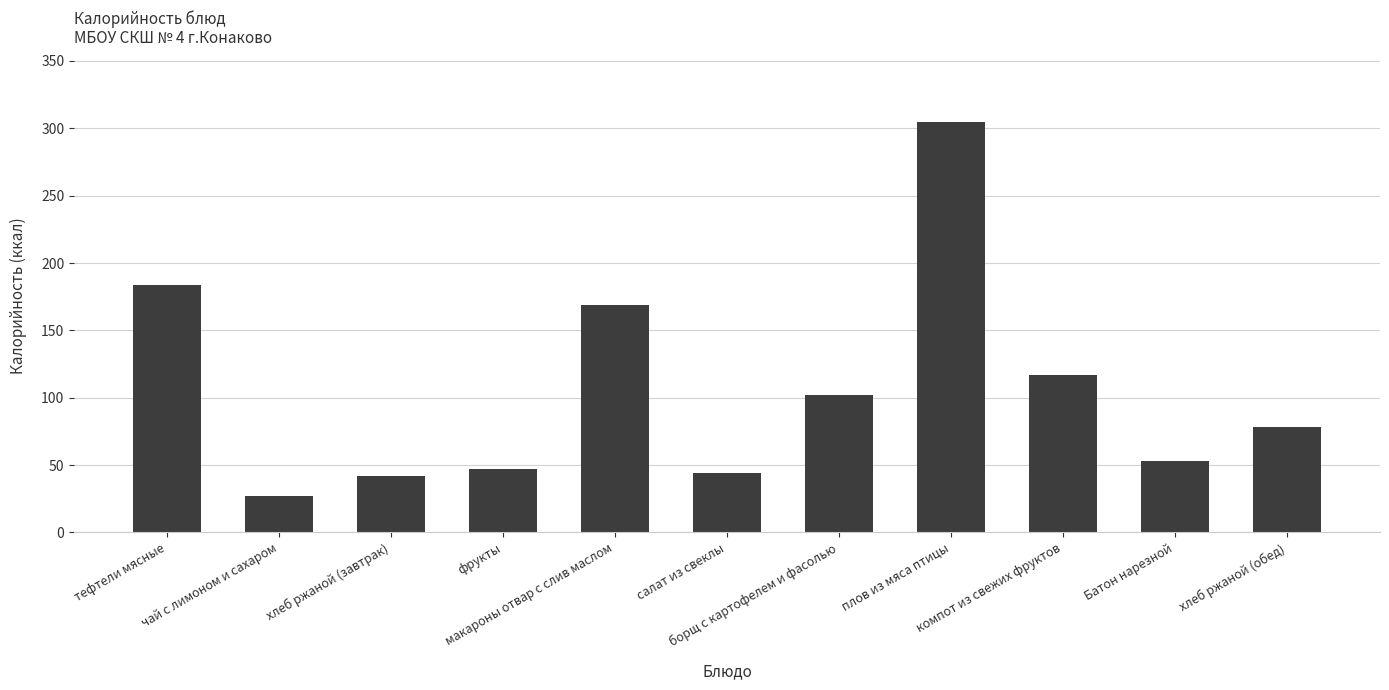

What is the minimum value shown in the chart?

27.3